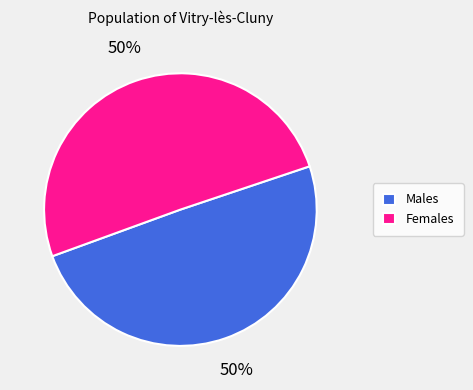

How many slices are in this pie chart?

2